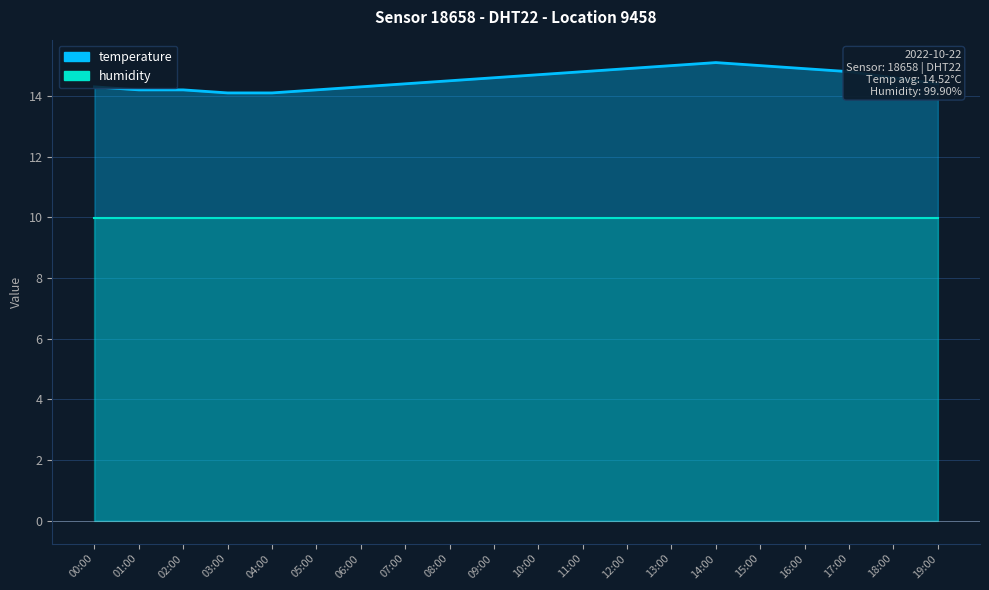

List the labels in order of value, smallest first.

03:00, 04:00, 01:00, 02:00, 05:00, 00:00, 06:00, 07:00, 19:00, 08:00, 09:00, 18:00, 10:00, 11:00, 17:00, 12:00, 16:00, 13:00, 15:00, 14:00